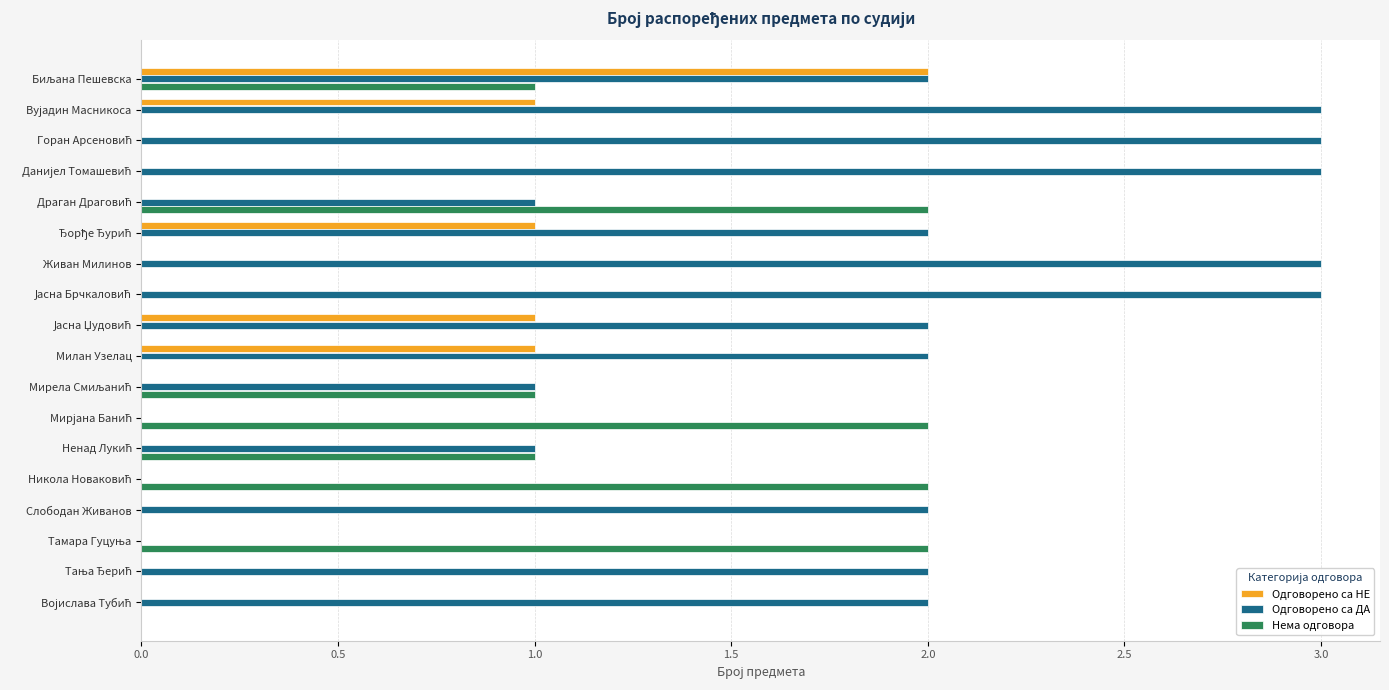

The Нема одговора series shows 0 at Милан Узелац. True or false?

True